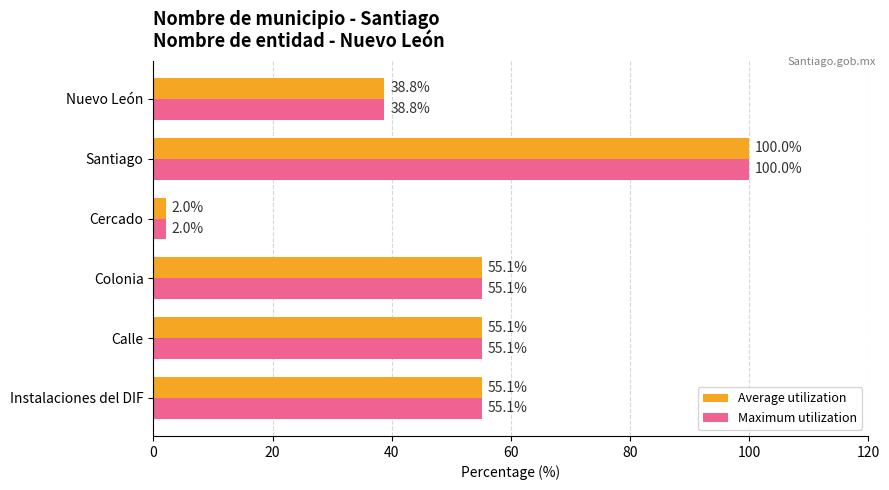

How many data points in Maximum utilization are less than 55?

2